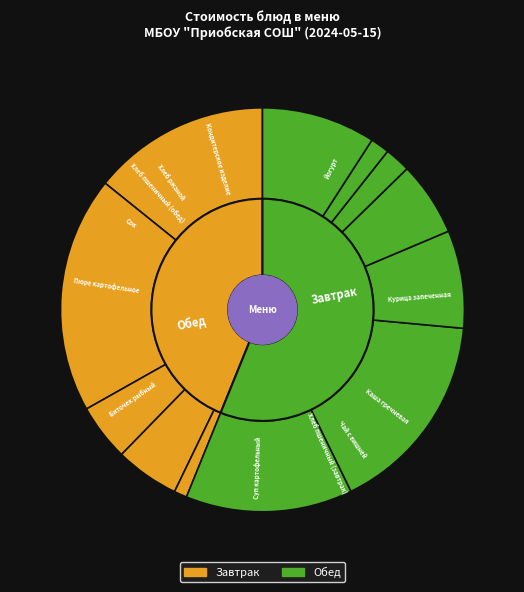

Count the number of slices in the pie.

12